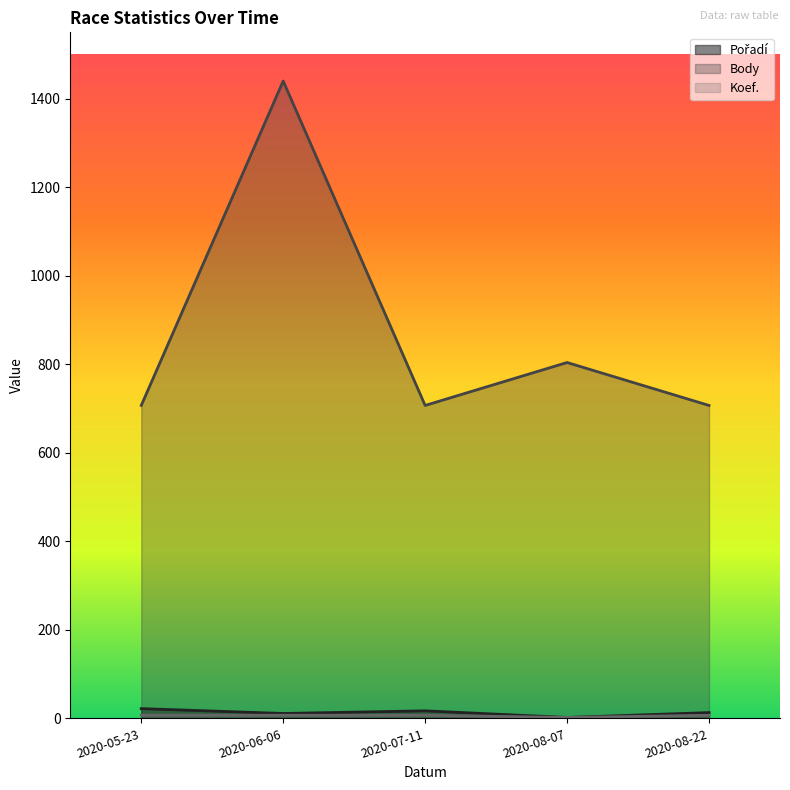

At which category is the sum across all series the highest?

2020-06-06